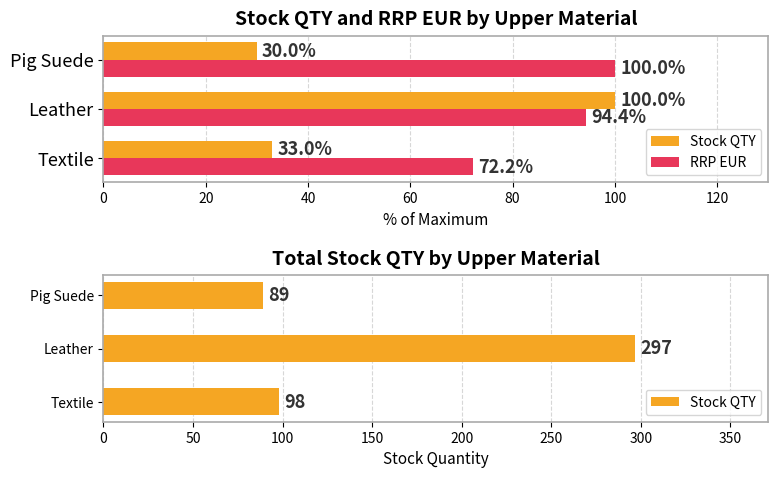

How many values in the Stock QTY series exceed 98?

1